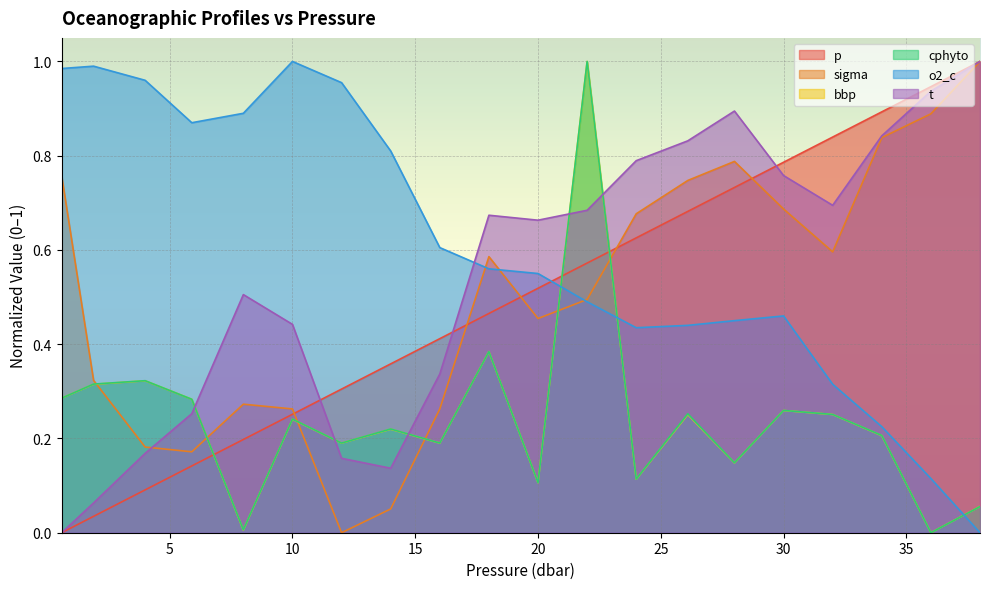

At how many categories does at least one series exceed 0?

20